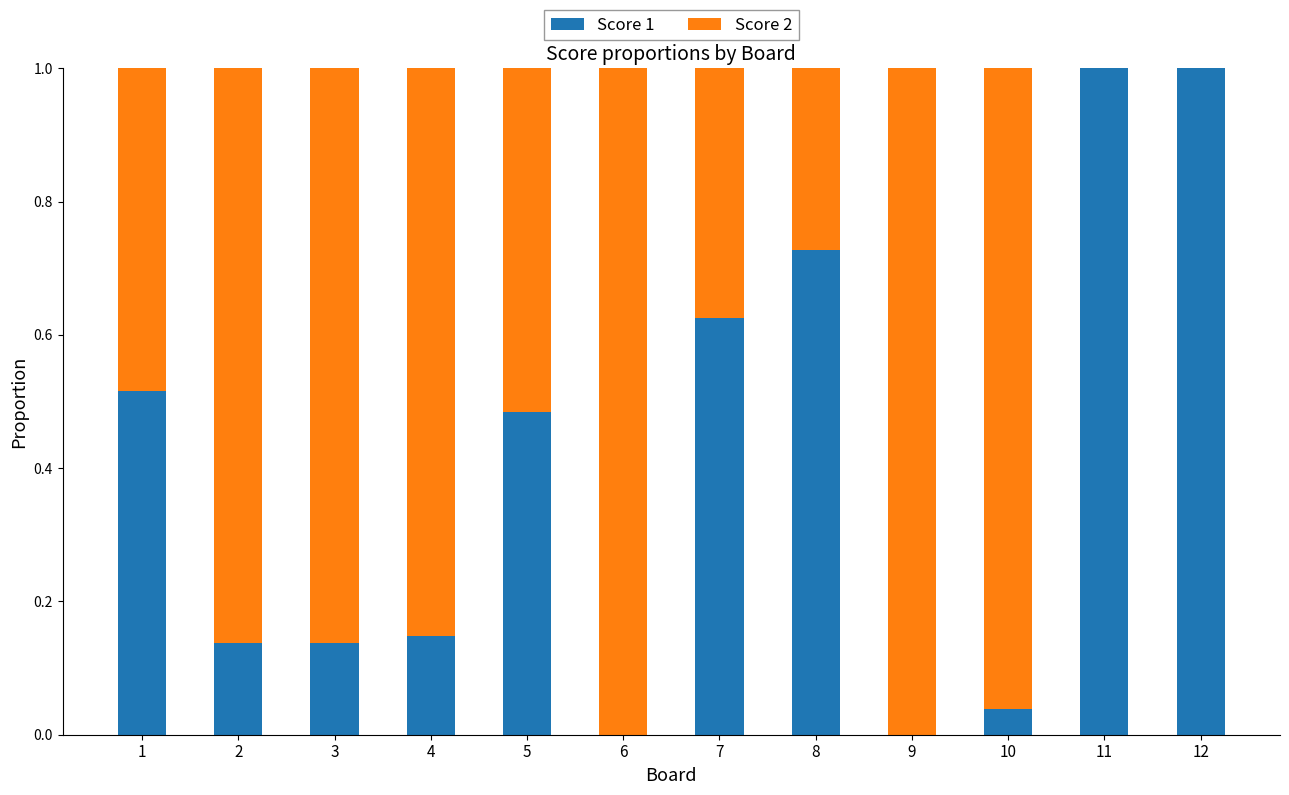

The Score 1 series shows 0.0 at 10. True or false?

True